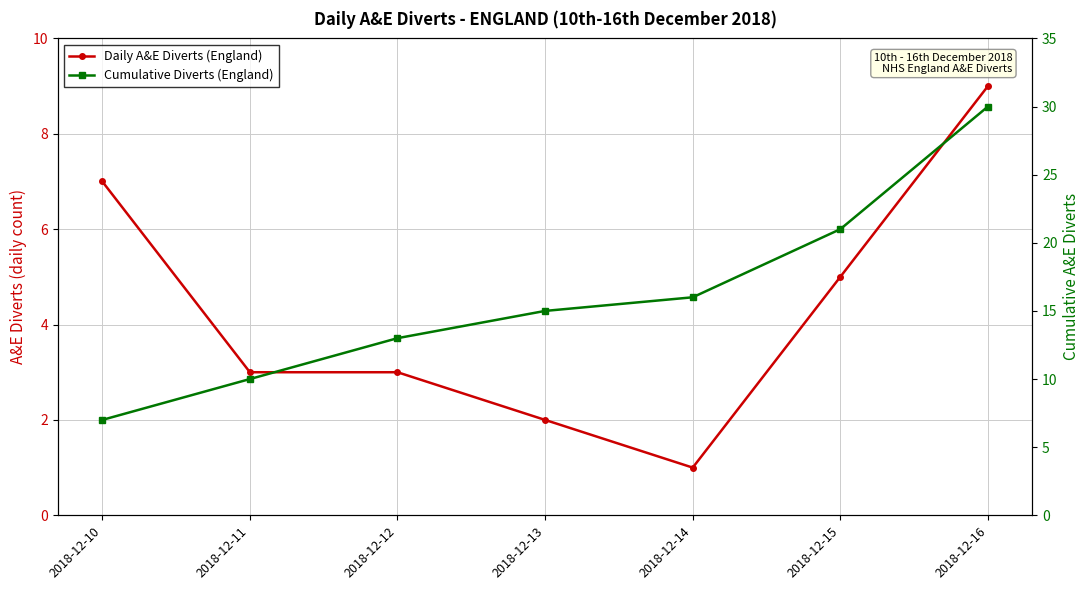

Is the value of Daily A&E Diverts (England) at 2018-12-11 greater than the value of Cumulative Diverts (England) at 2018-12-14?

No